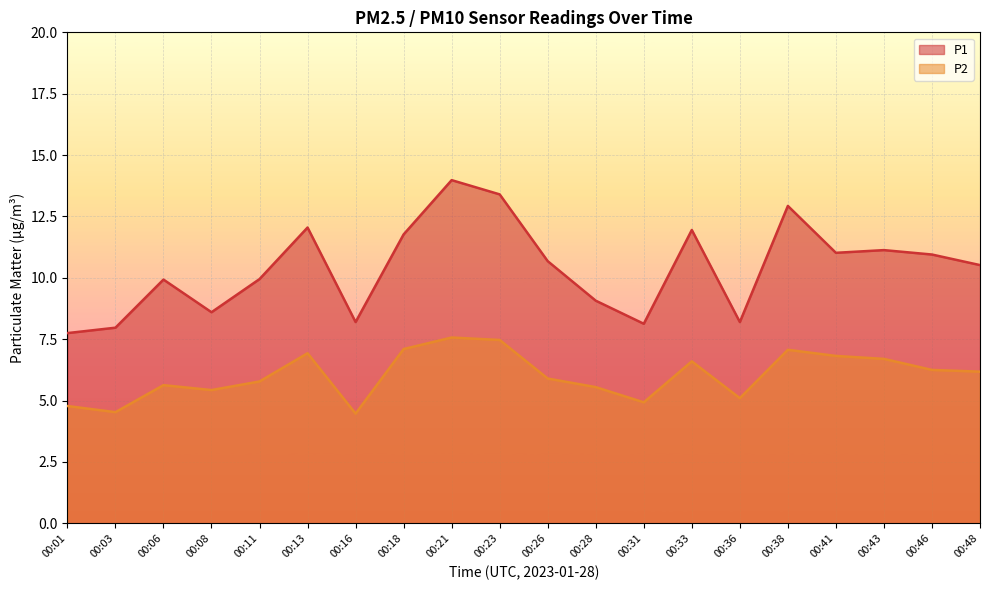

How many distinct data groups are displayed?

2